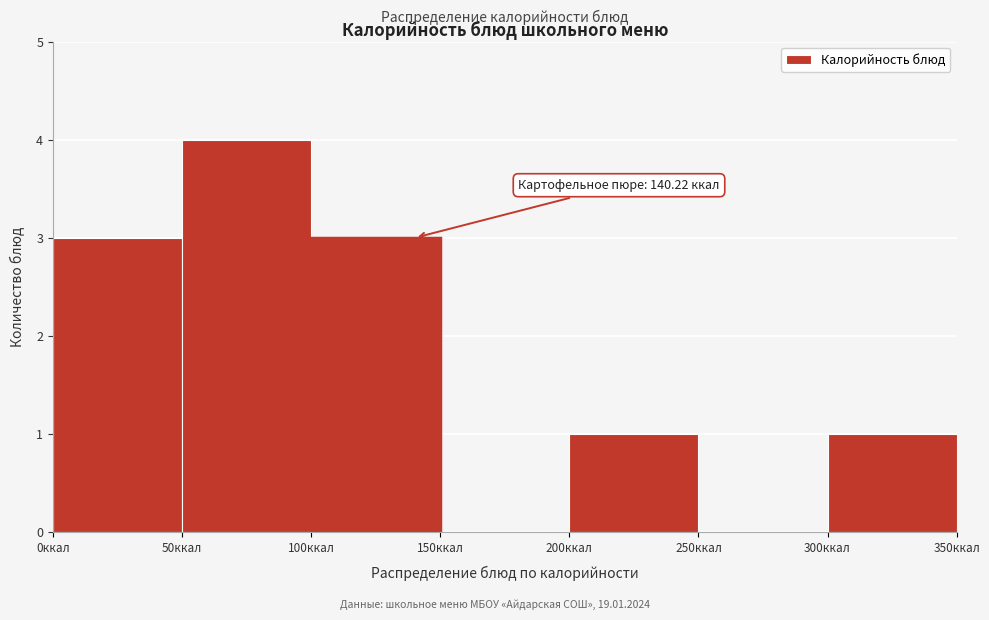

Over which range of the x-axis is the bar tallest?

50 to 100